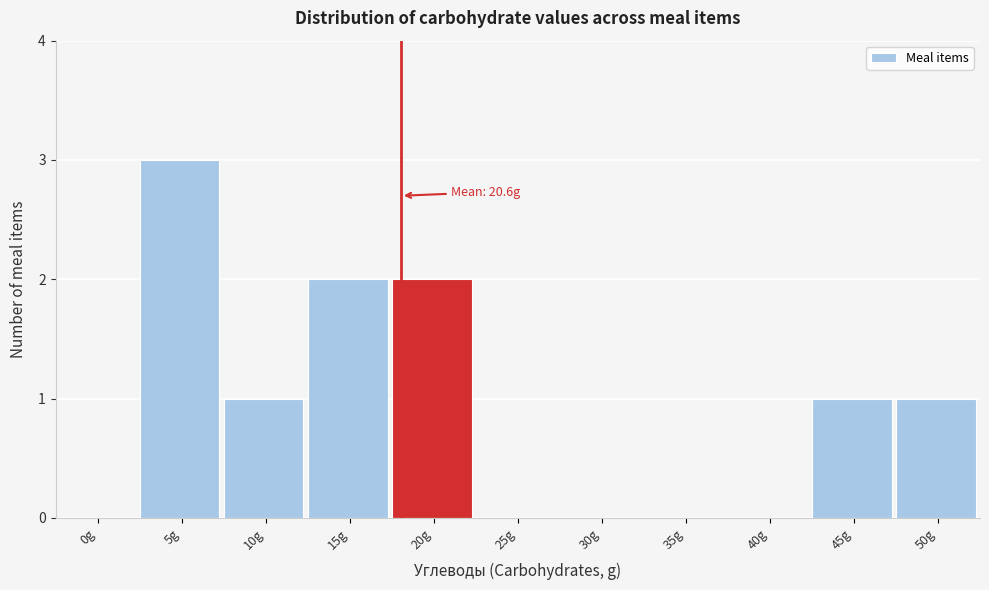

Reading left to right, extract all data points from this chart.

0g=0	5g=3	10g=1	15g=2	20g=2	25g=0	30g=0	35g=0	40g=0	45g=1	50g=1